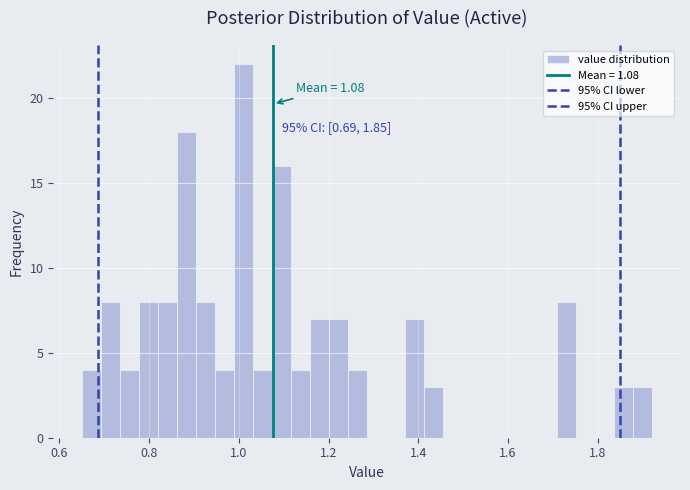

Around what value on the x-axis is the tallest bar? Give the approximate position of its centre, as read against the axis.

1.00